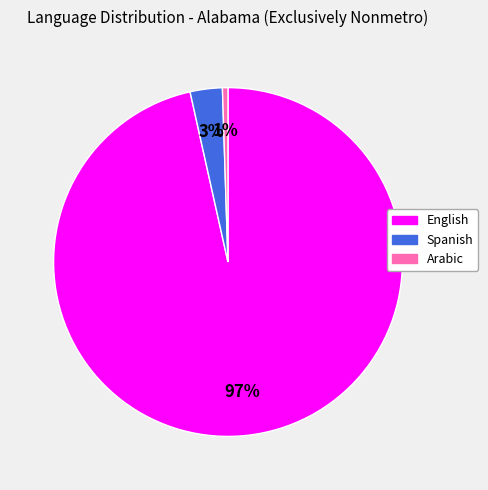

How many segments does this pie chart have?

3